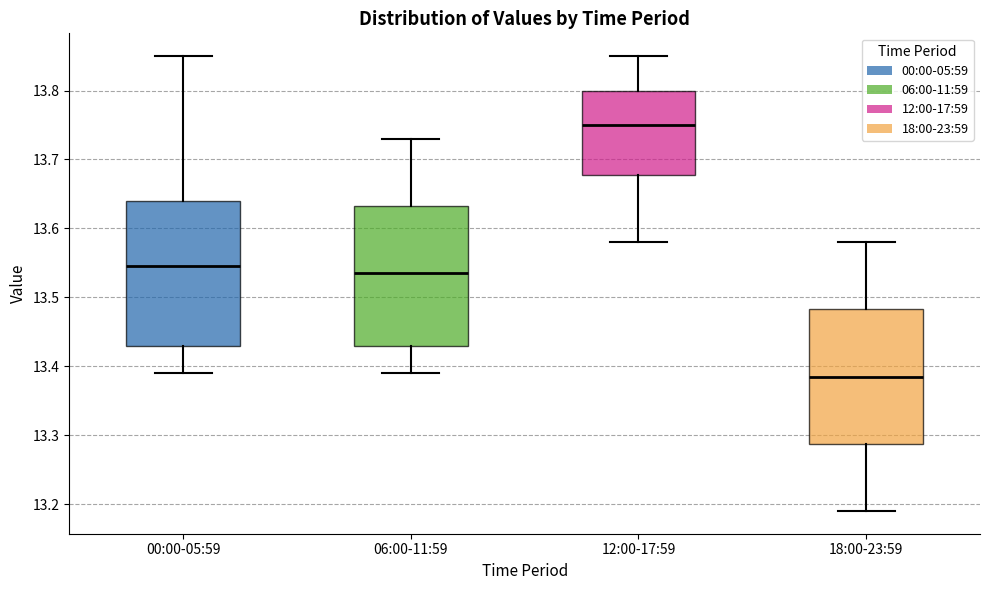

Where is the lower edge of the box for 18:00-23:59 on the y-axis? The values are not printed on the chart, so give them approximately, as read against the axis.

13.29